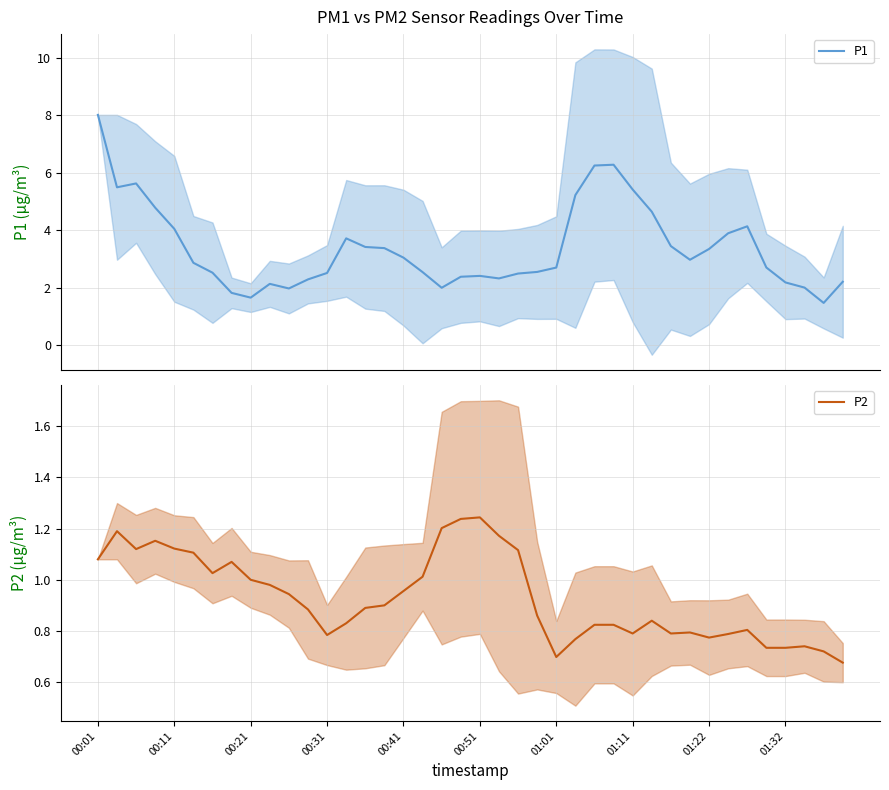

Reading left to right, transcribe all the data shown in this chart.

P1: 8.0	5.5	5.6	4.8	4.0	2.9	2.5	1.8	1.6	2.1	2.0	2.3	2.5	3.7	3.4	3.4	3.0	2.5	2.0	2.4	2.4	2.3	2.5	2.5	2.7	5.2	6.3	6.3	5.4	4.6	3.4	3.0	3.3	3.9	4.1	2.7	2.2	2.0	1.5	2.2
P2: 1.1	1.2	1.1	1.2	1.1	1.1	1.0	1.1	1.0	1.0	0.9	0.9	0.8	0.8	0.9	0.9	1.0	1.0	1.2	1.2	1.2	1.2	1.1	0.9	0.7	0.8	0.8	0.8	0.8	0.8	0.8	0.8	0.8	0.8	0.8	0.7	0.7	0.7	0.7	0.7